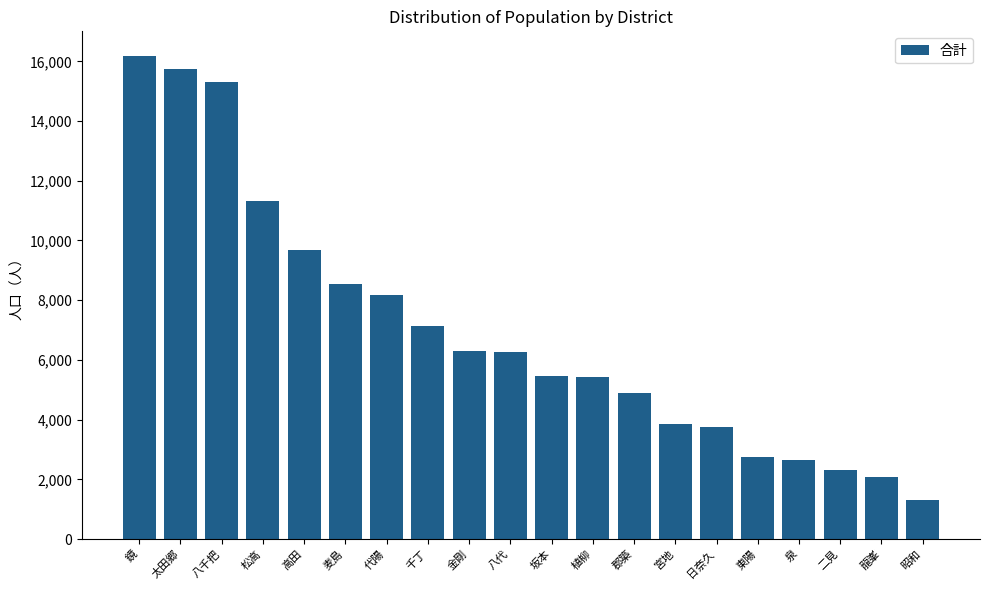

What is the difference between the second highest and second lowest values?

13645